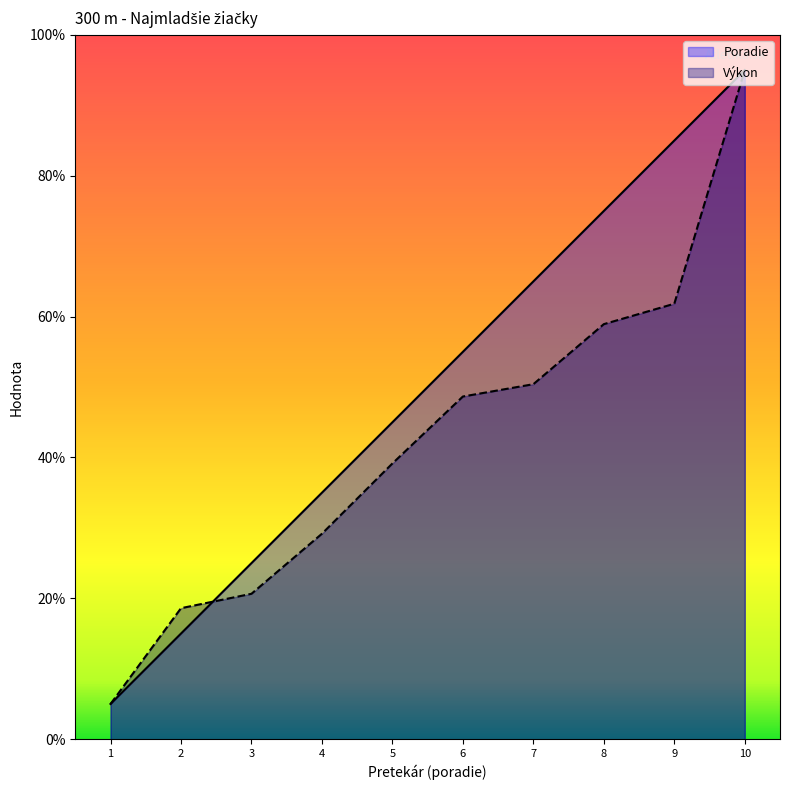

At which label does Poradie reach its peak?

10